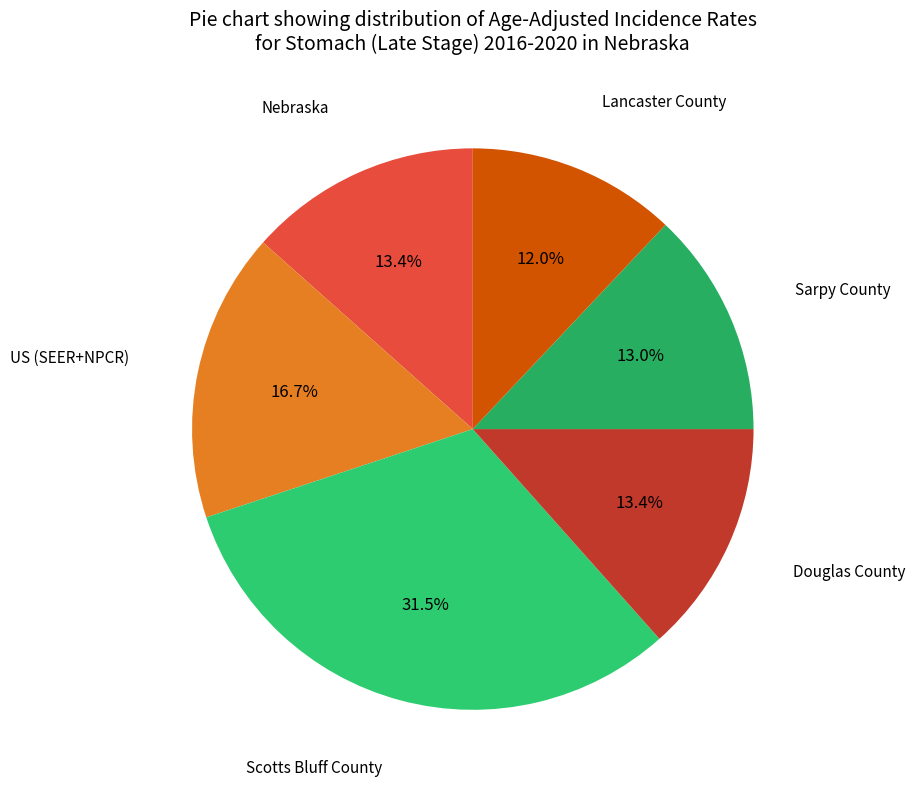

How many slices are in this pie chart?

6